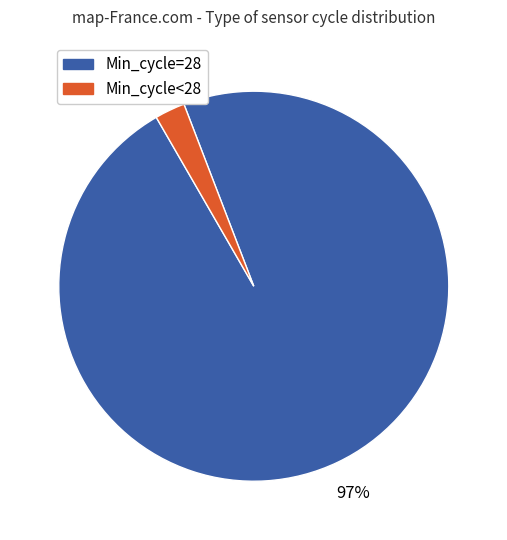

Does any single category account for the majority?

Yes